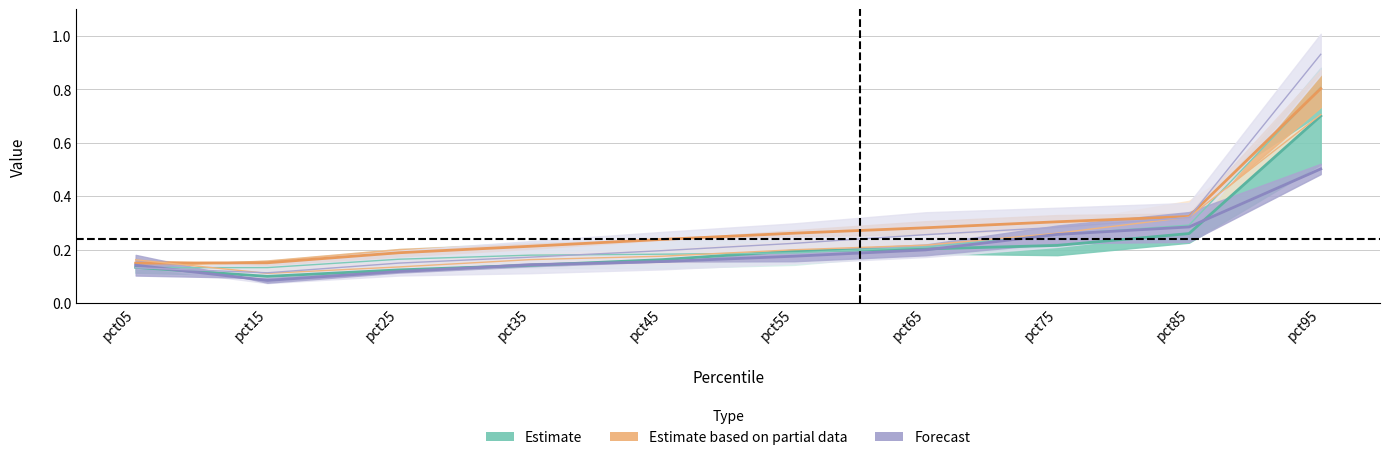

True or false: Nov and Jul cross at least once.

False